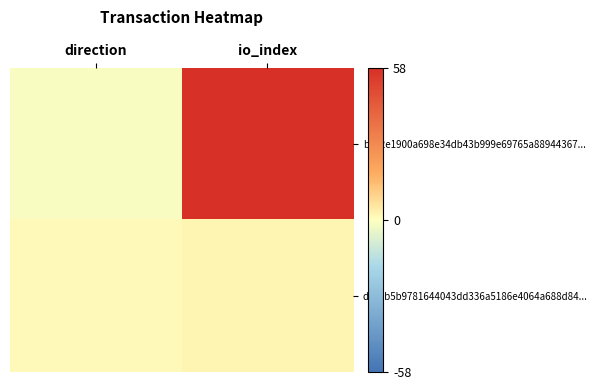

At which category is the sum across all series the highest?

io_index